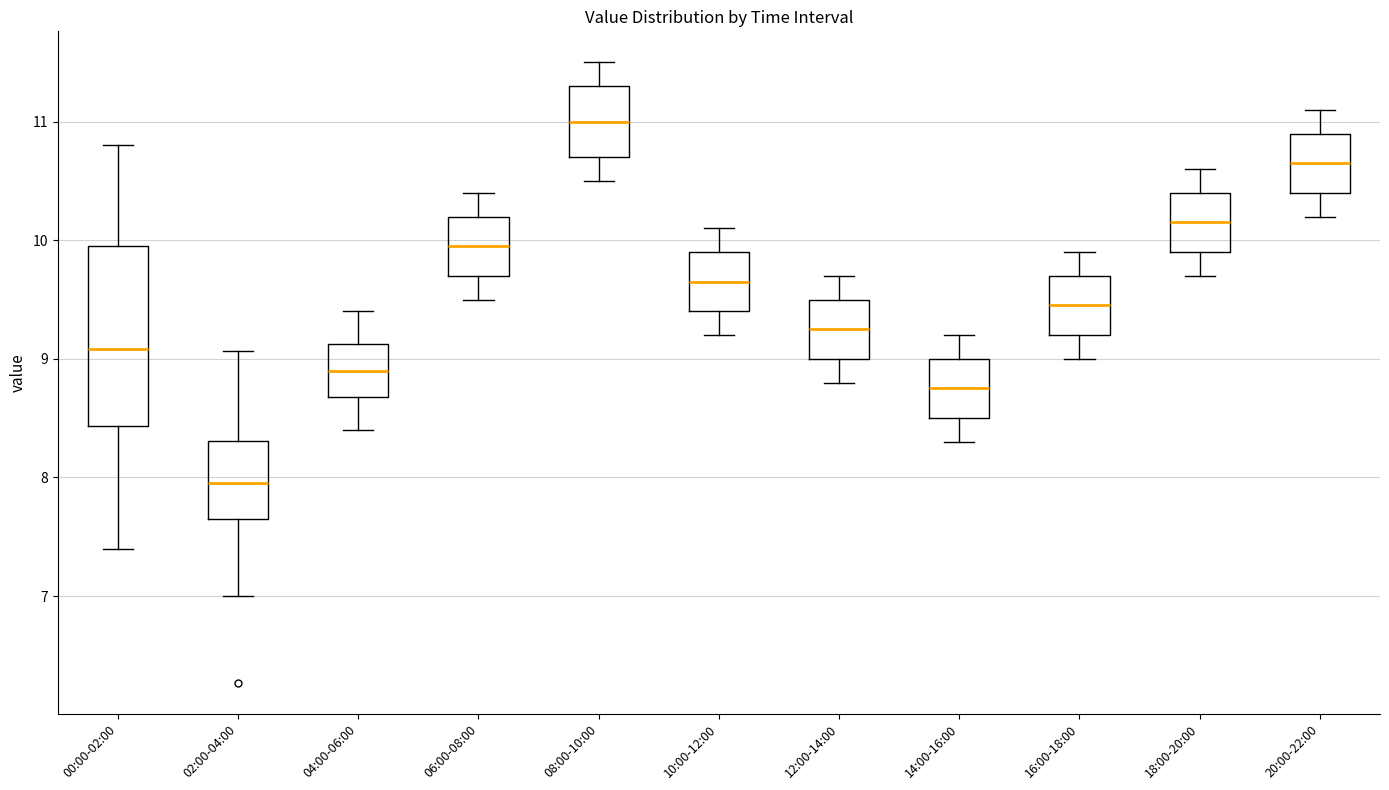

Which box is the tallest, from its lower edge to its upper edge?

00:00-02:00